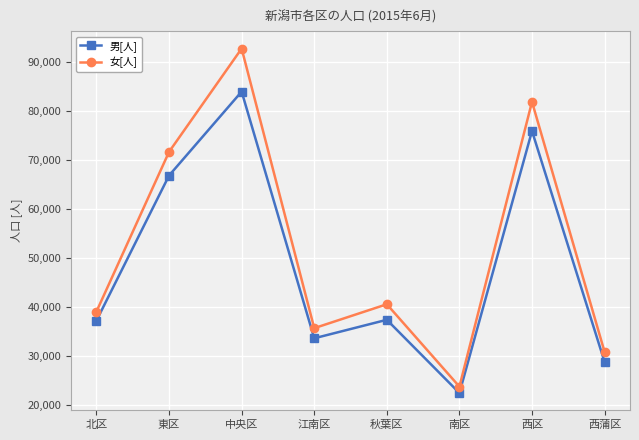

True or false: 男[人] and 女[人] intersect in this chart.

False